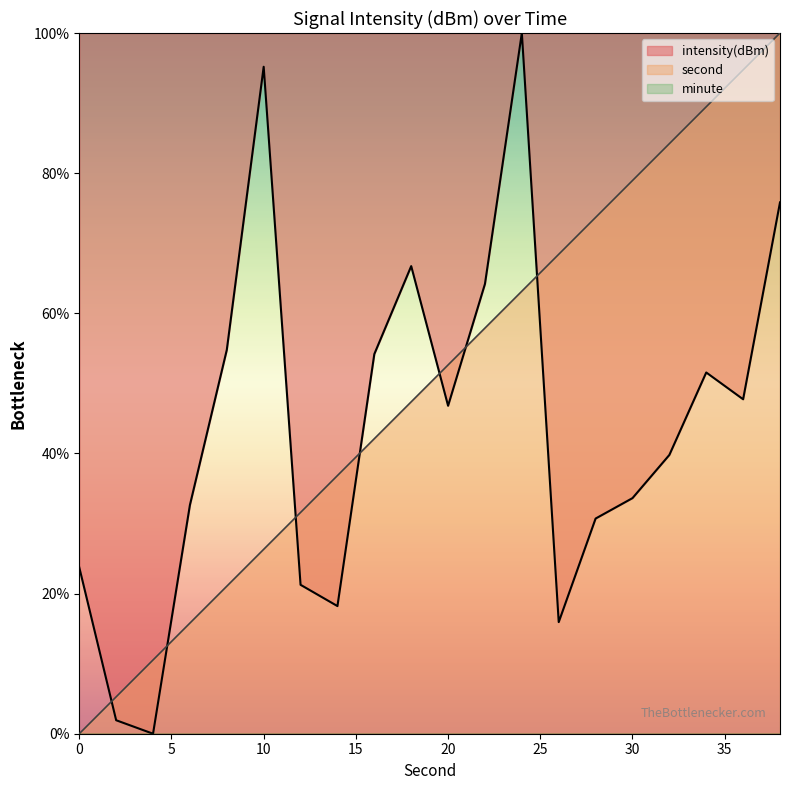

Between 24 and 36, which series saw the biggest shift?

intensity(dBm)